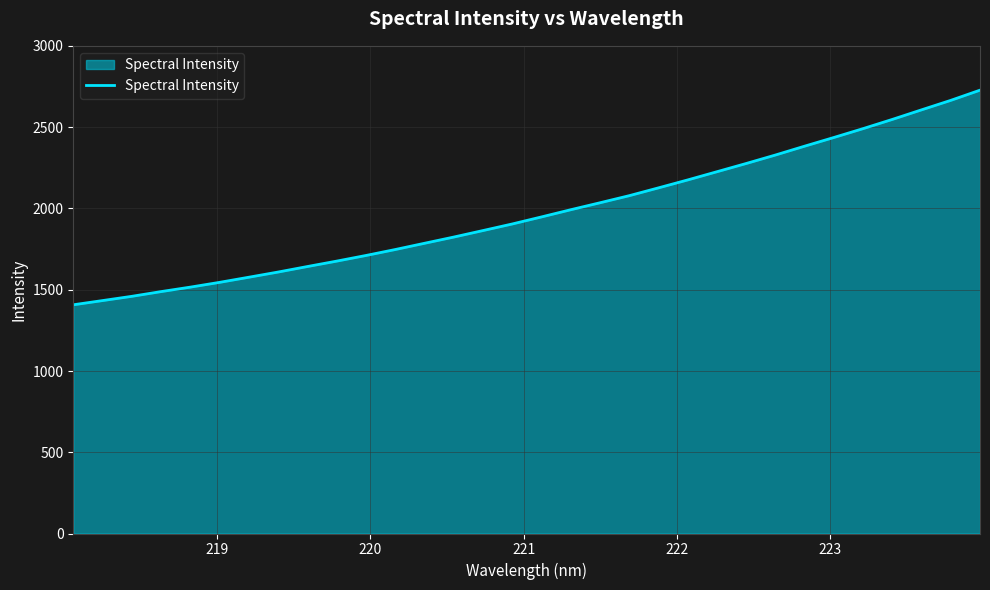

What is the smallest value displayed?

1407.5